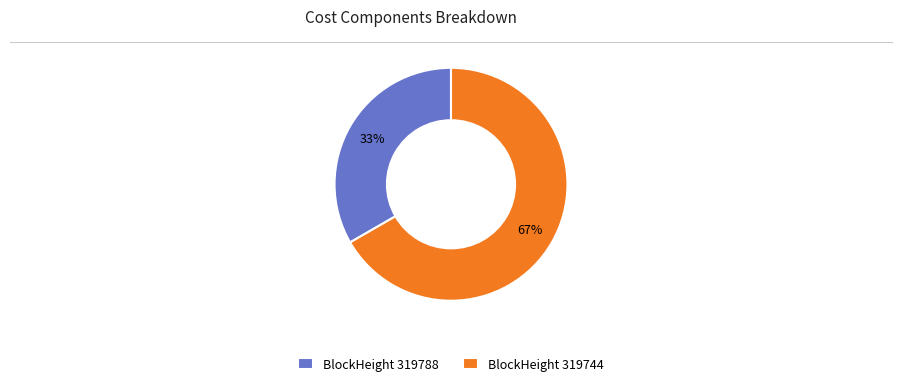

Combined, do BlockHeight 319788 and BlockHeight 319744 account for over 50%?

Yes